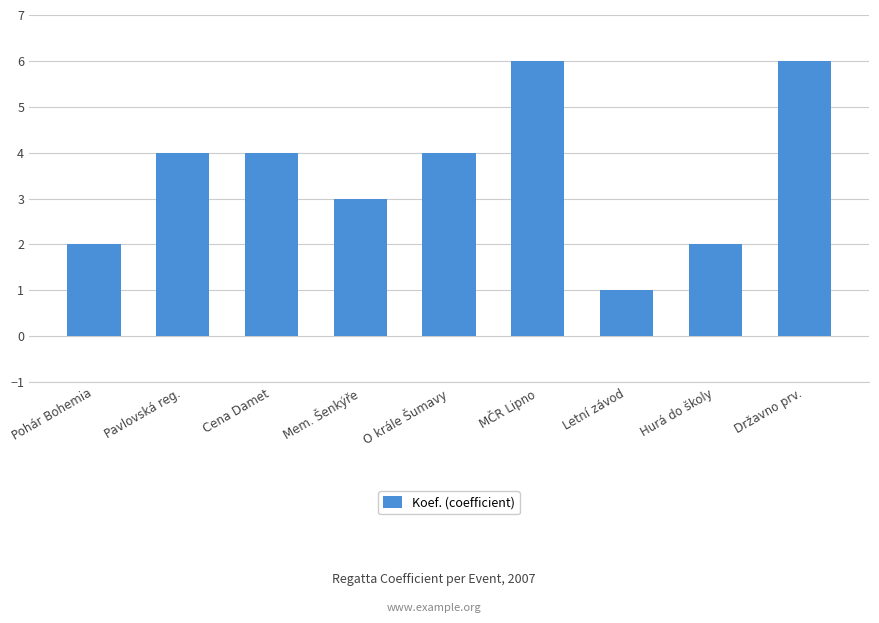

Approximately how many times larger is the value at Cena Damet compared to Pohár Bohemia?

2.0